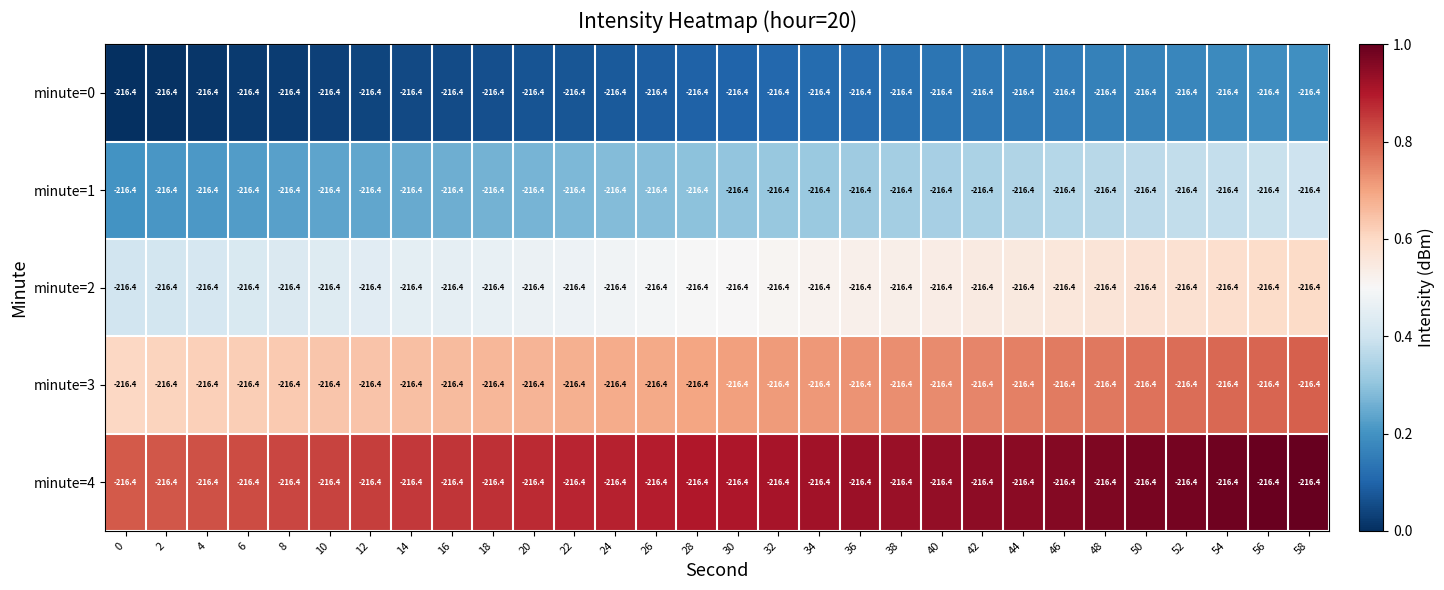

The minute=2 series shows 0.7 at 20. True or false?

False